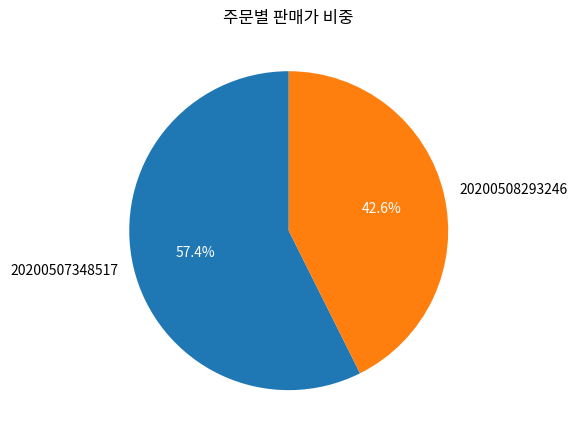

Do 20200507348517 and 20200508293246 together represent more than half of the pie?

Yes